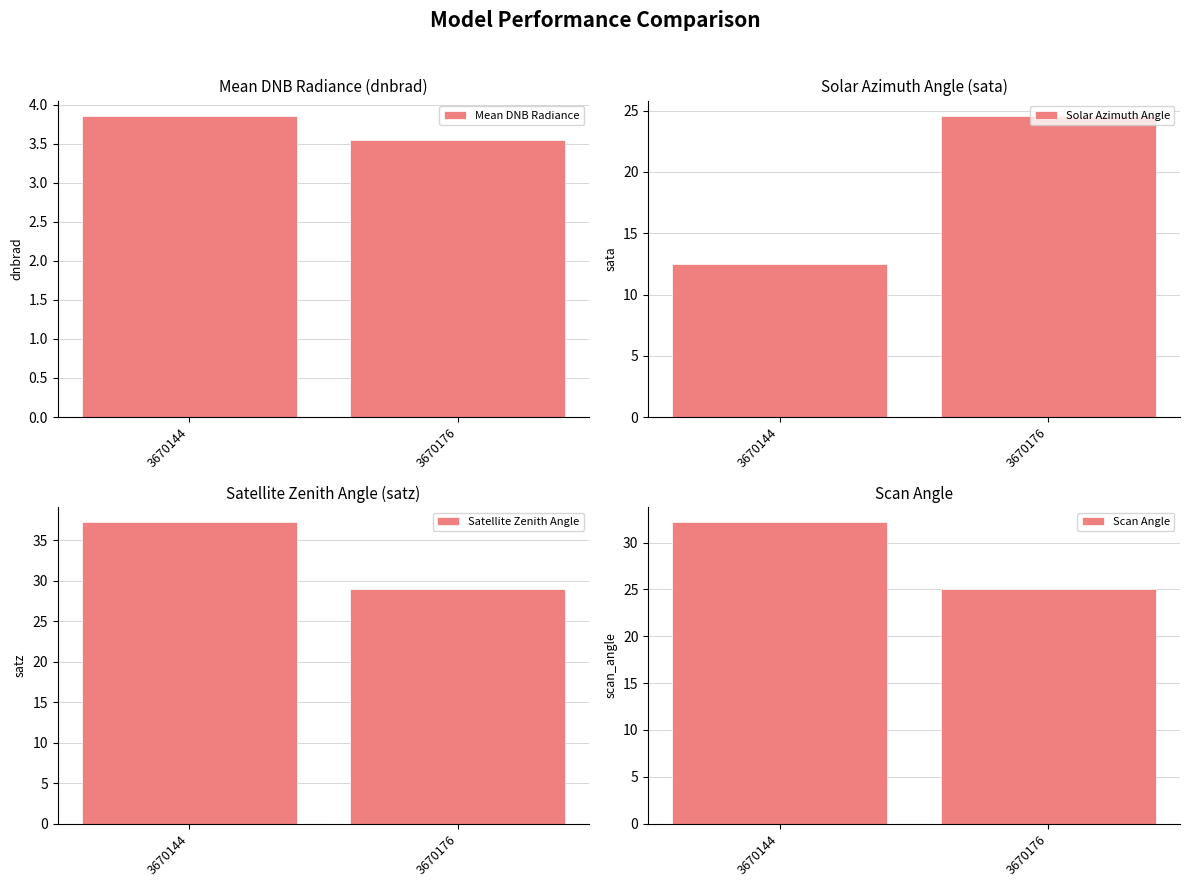

What value does the Mean DNB Radiance series have at 3670144?

3.9